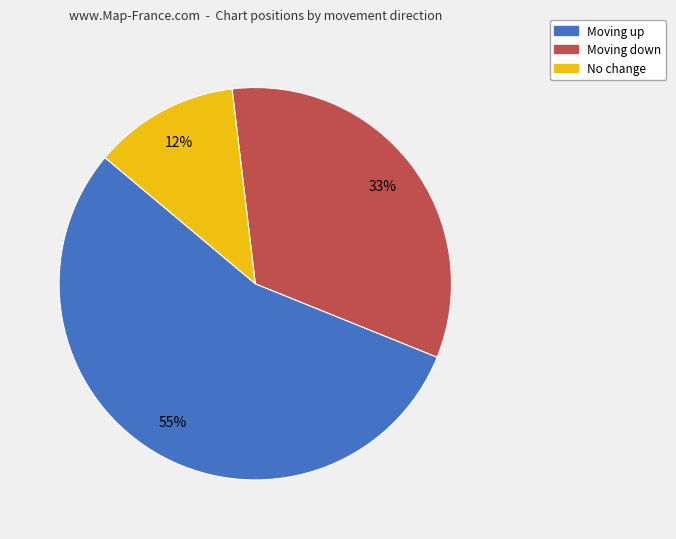

True or false: Moving up accounts for 45% of the total.

False